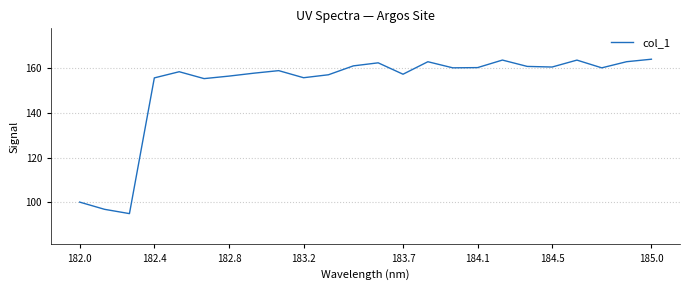

What is the greatest value displayed?

164.1